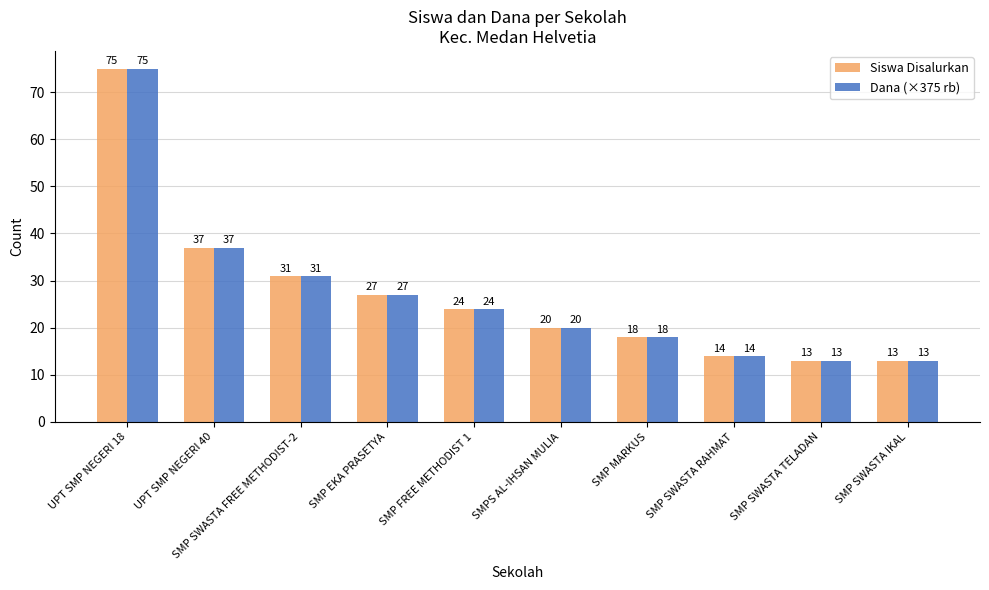

What are all the series names shown in the legend?

Siswa Disalurkan, Dana (×375 rb)